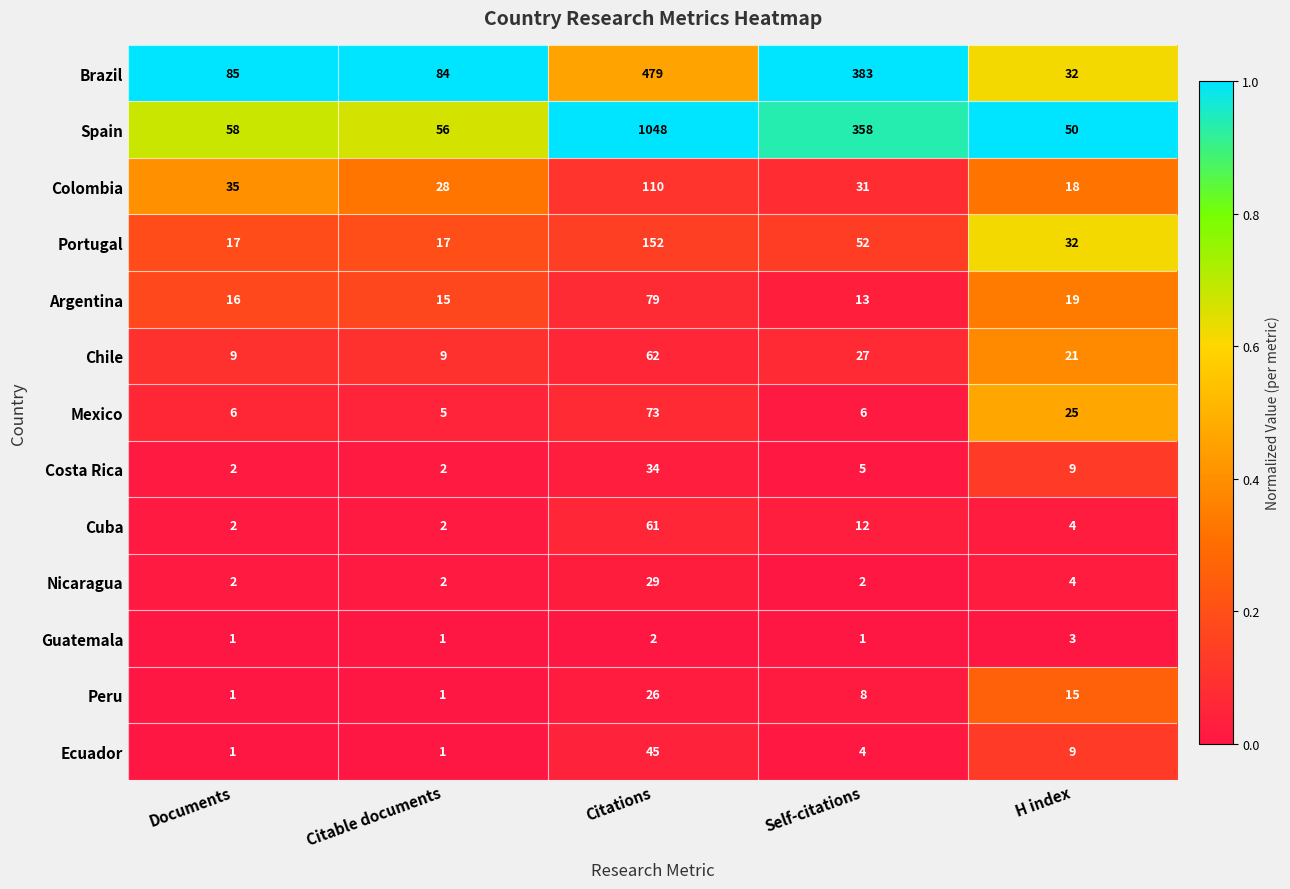

Is the value of Argentina at H index greater than the value of Nicaragua at Citable documents?

Yes